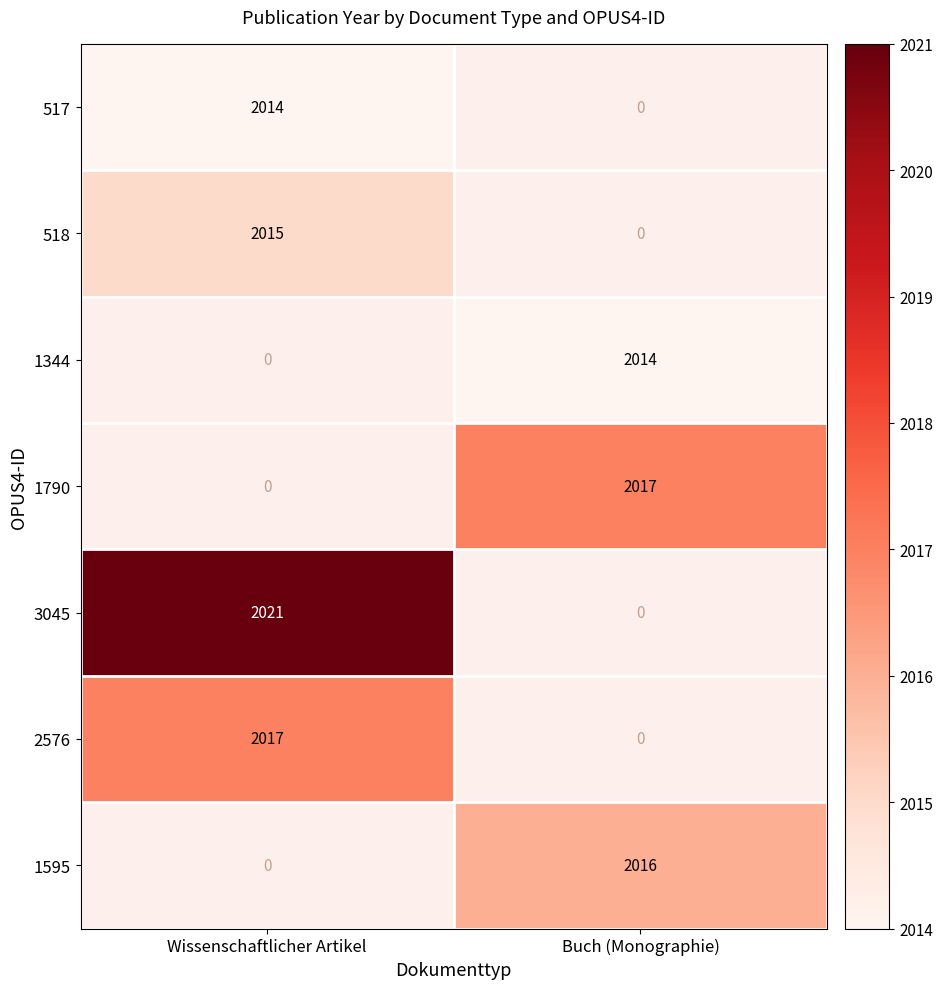

The value of 1595 at Buch (Monographie) is 2016. True or false?

True